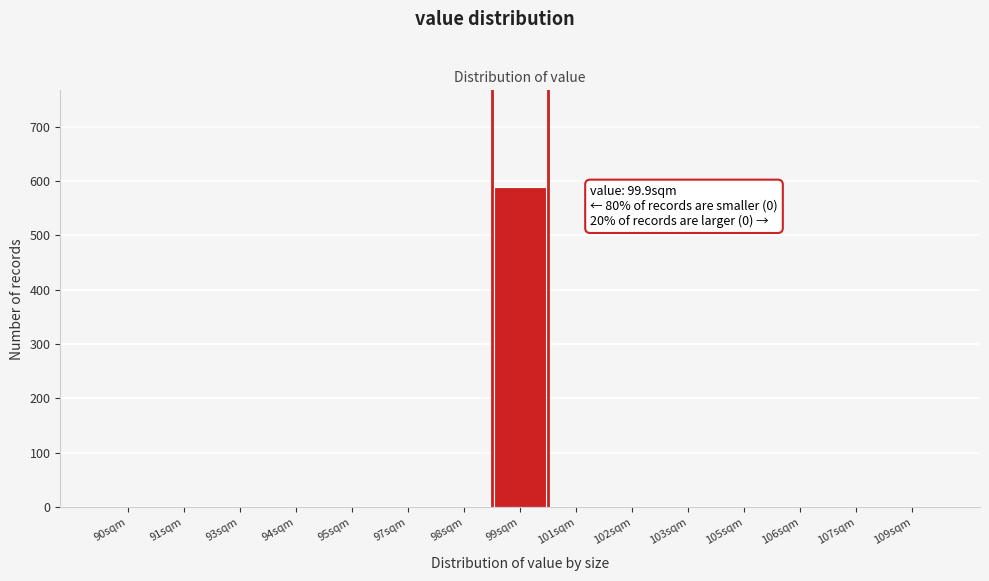

Reading left to right, what are all the values shown in this chart?

90sqm=0	91sqm=0	93sqm=0	94sqm=0	95sqm=0	97sqm=0	98sqm=0	99sqm=590	101sqm=0	102sqm=0	103sqm=0	105sqm=0	106sqm=0	107sqm=0	109sqm=0